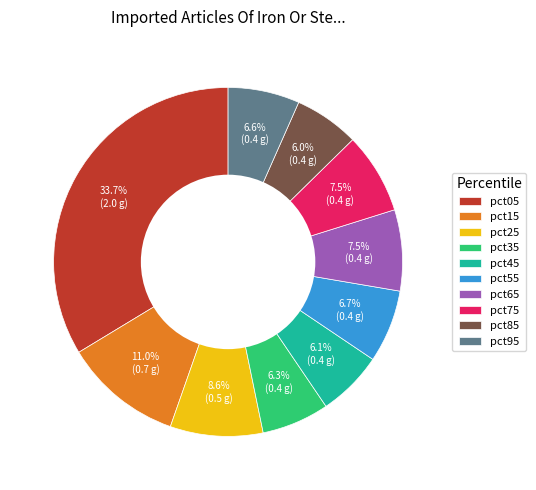

To the nearest percent, what portion does pct05 represent?

34%